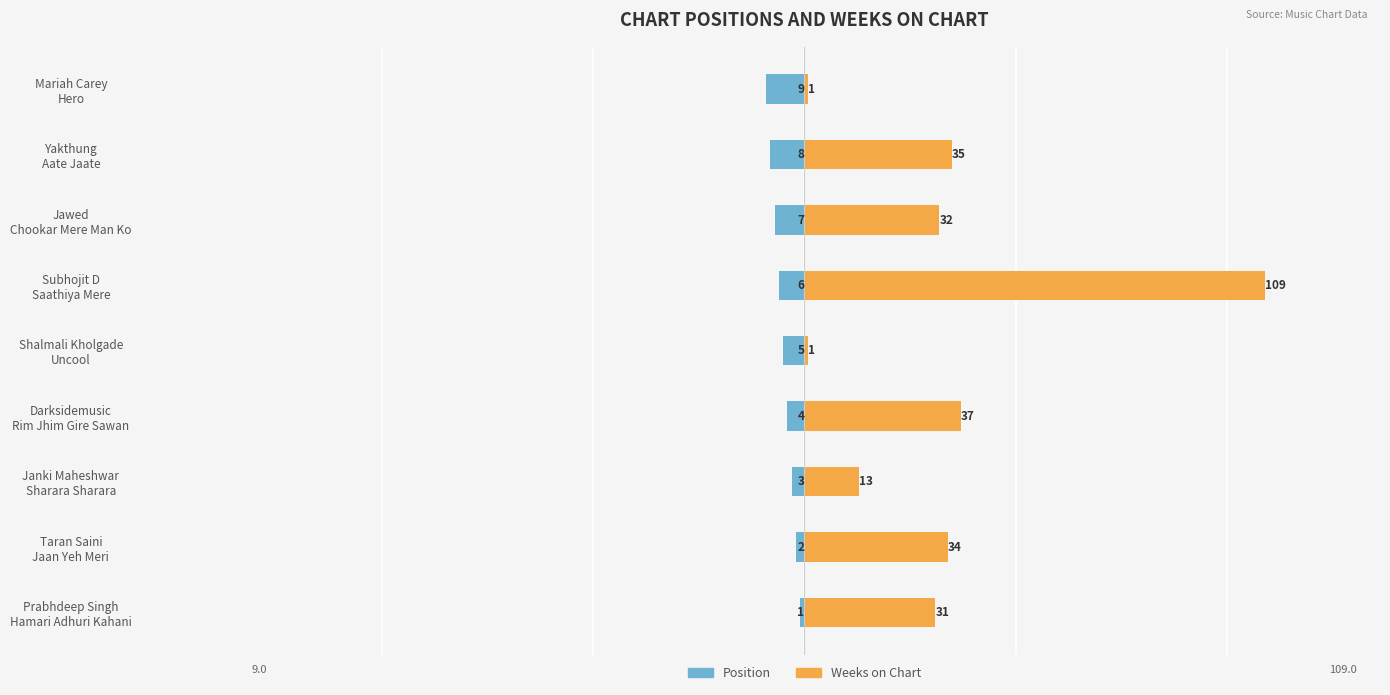

Is it true that Weeks on Chart equals 34 at Taran Saini Jaan Yeh Meri?

True